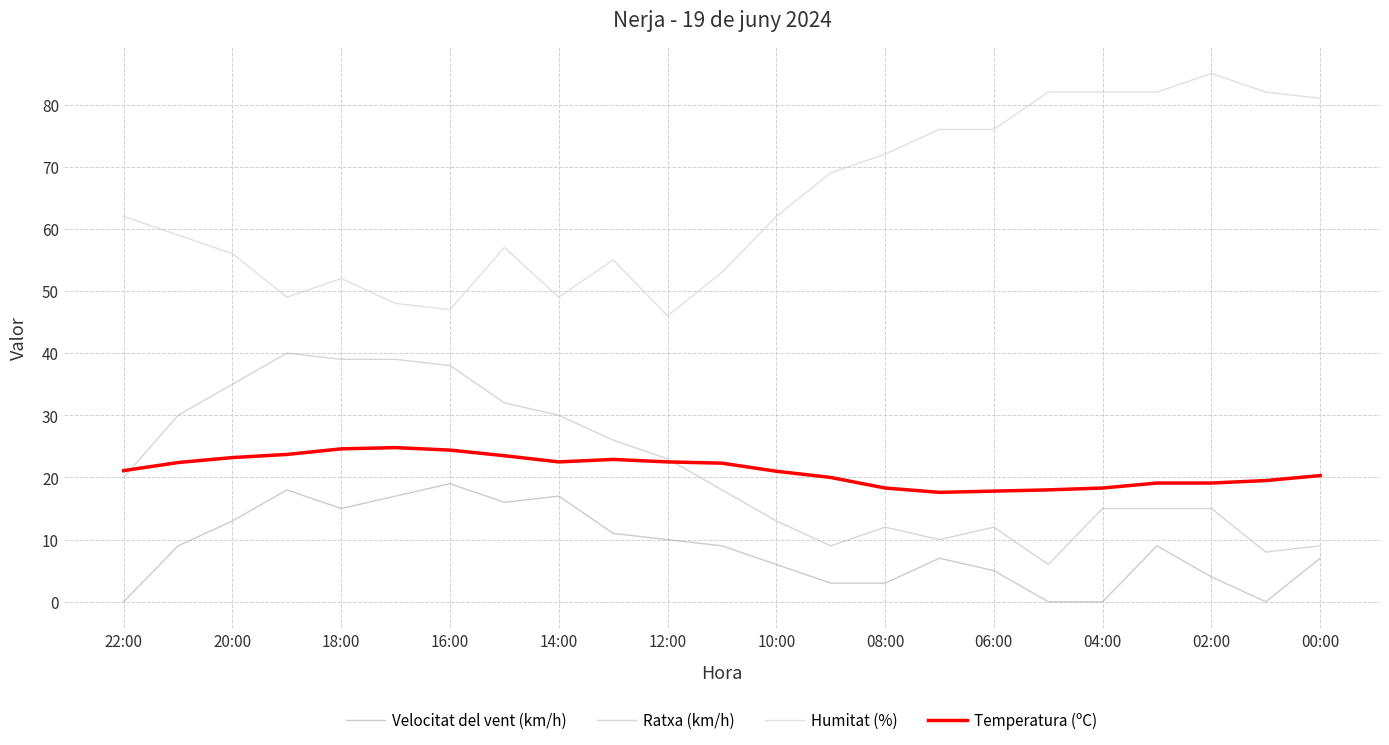

True or false: Humitat (%) and Velocitat del vent (km/h) intersect in this chart.

False